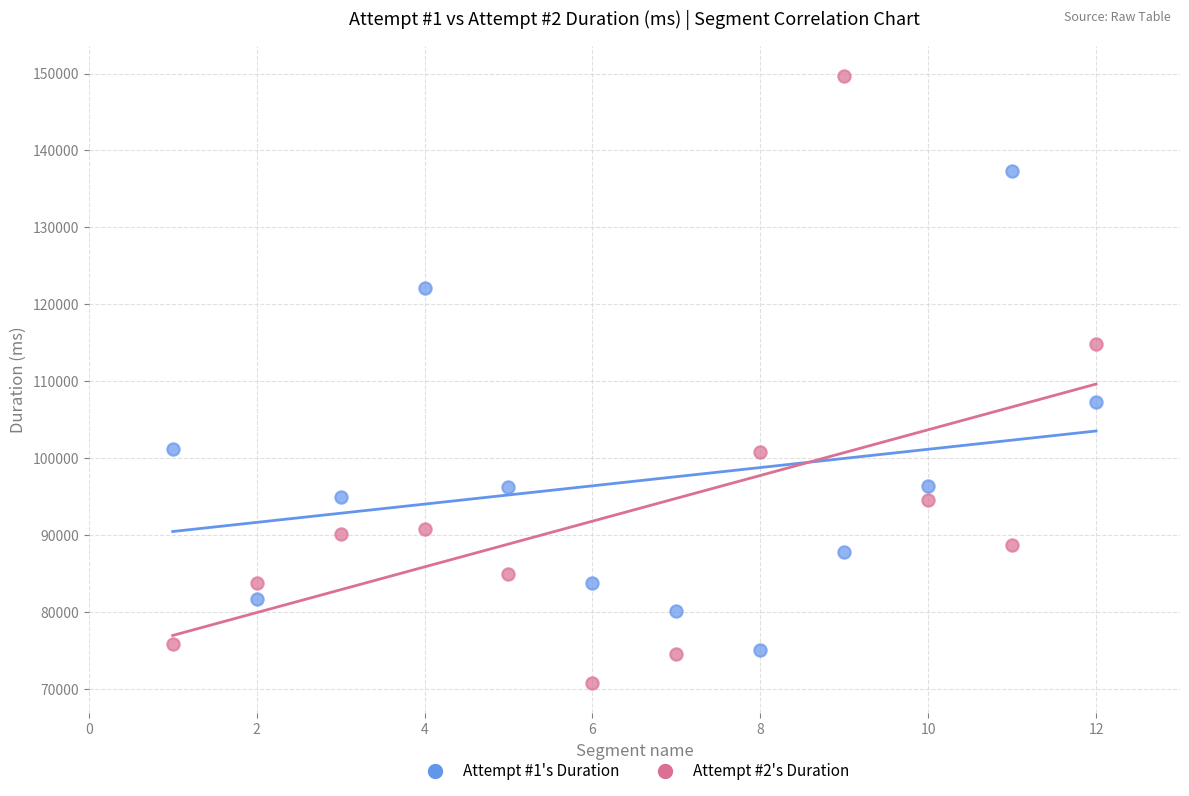

Across all data points, what is the range of X values (max minus min)?

11